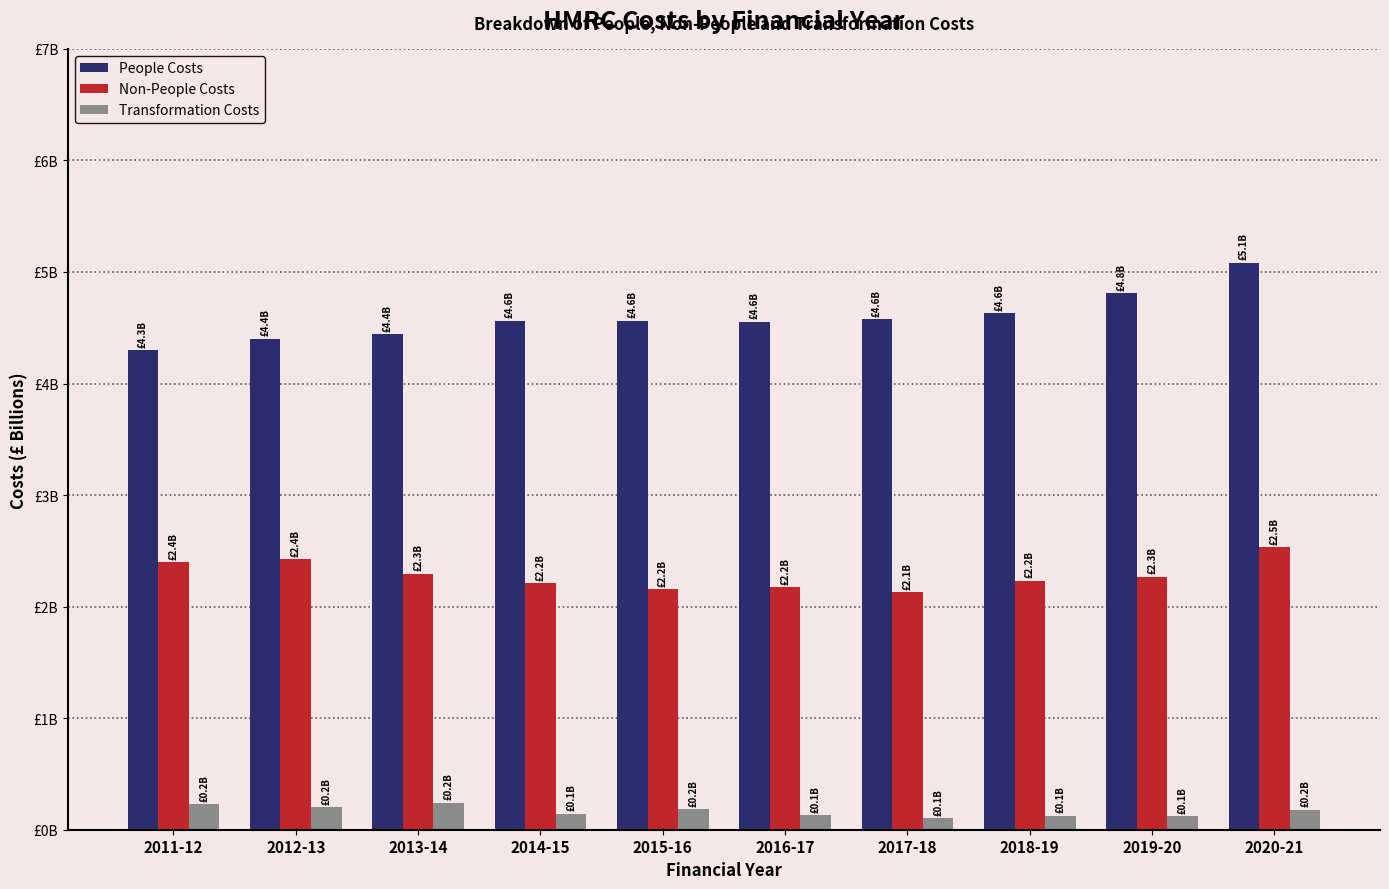

Does the chart contain stacked bars?

No